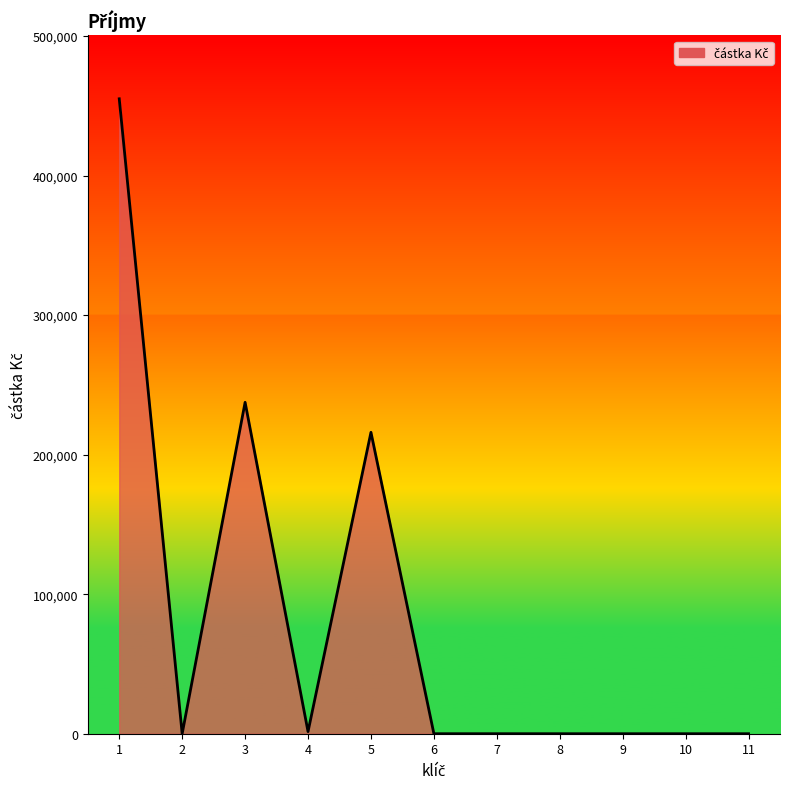

How many lines are shown in the chart?

1